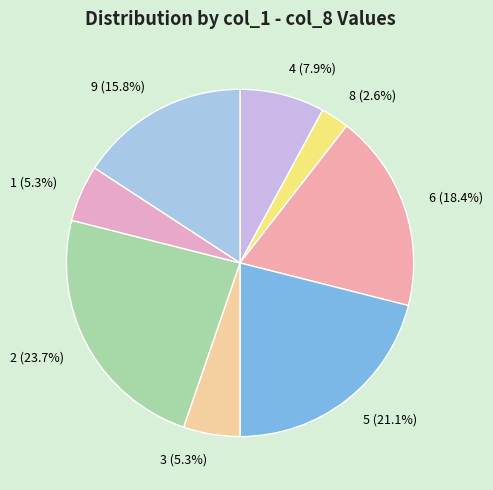

Is there a majority slice in this chart?

No